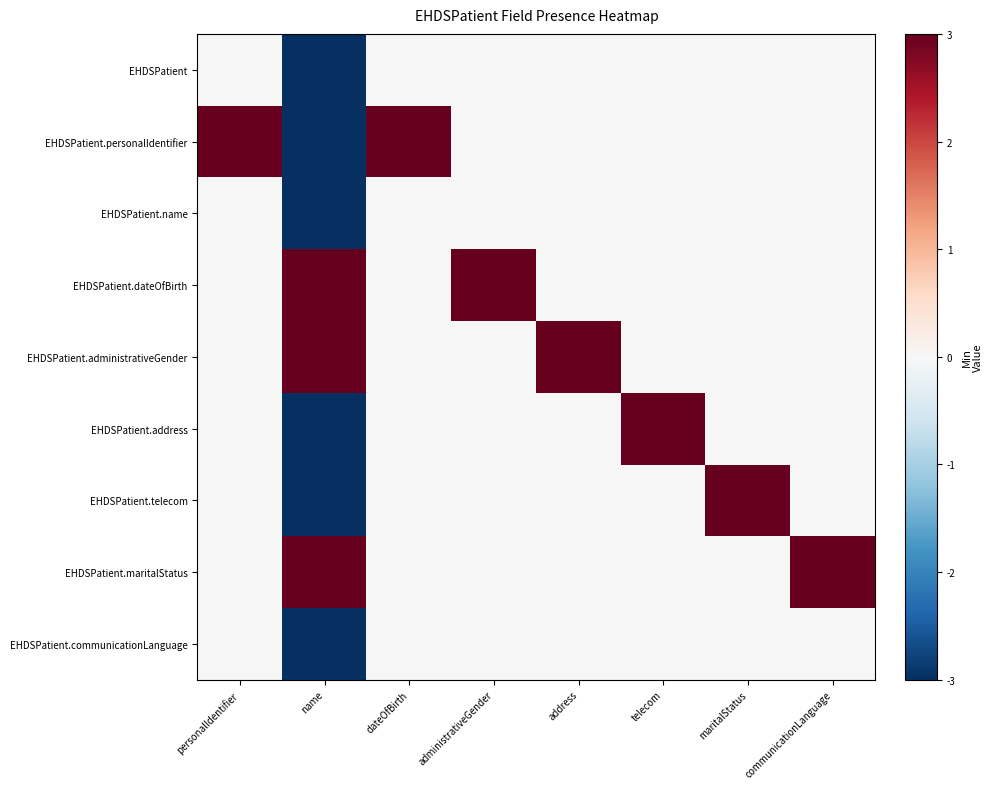

What is the total value across all series at communicationLanguage?

3